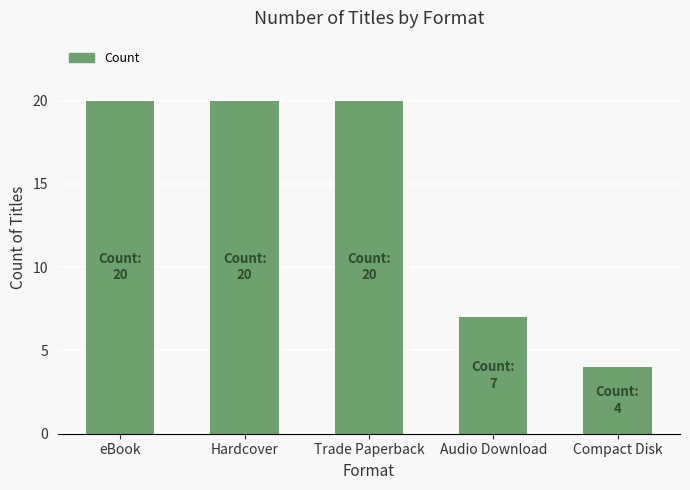

What is the value of the 4th bar from the left?

7